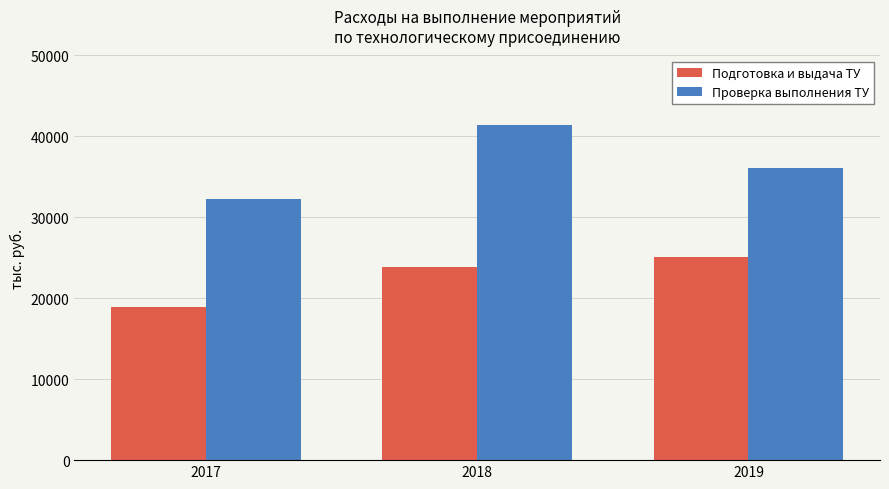

Which category has the lowest value across all series?

2017